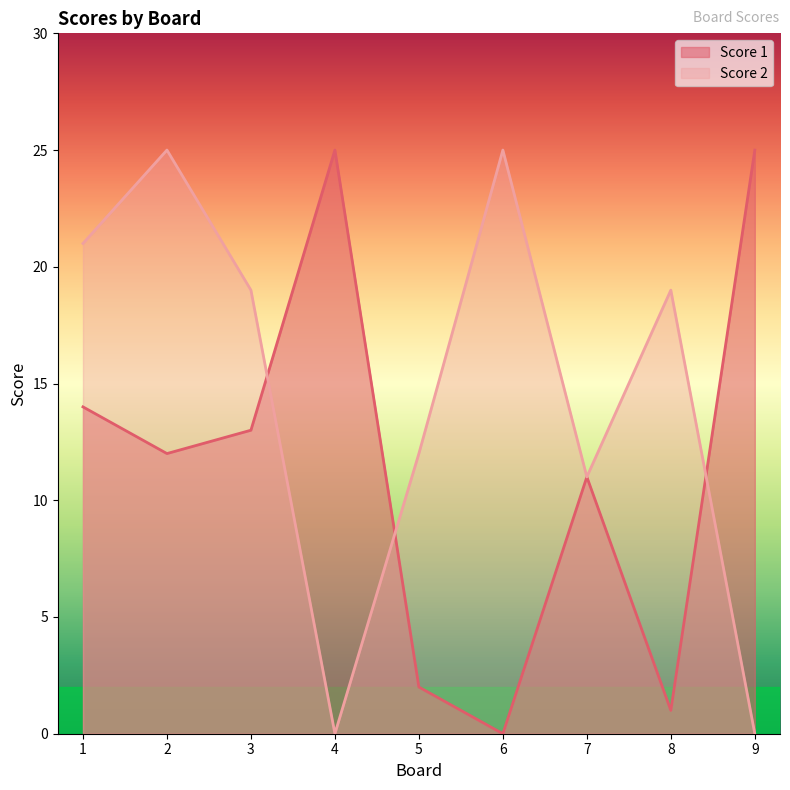

What is the difference between the highest and lowest values at 5?

10